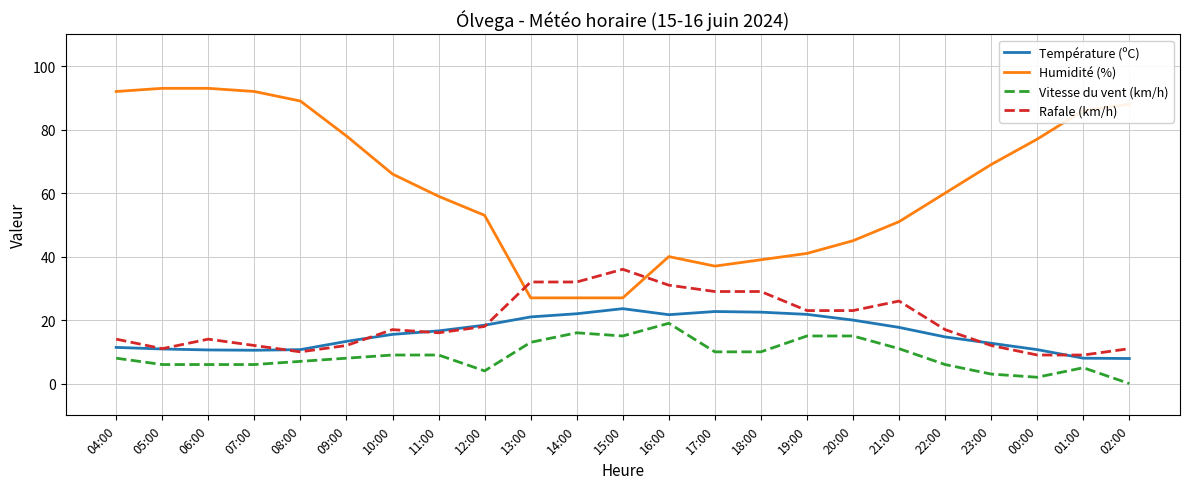

The Vitesse du vent (km/h) series shows 3.5 at 17:00. True or false?

False